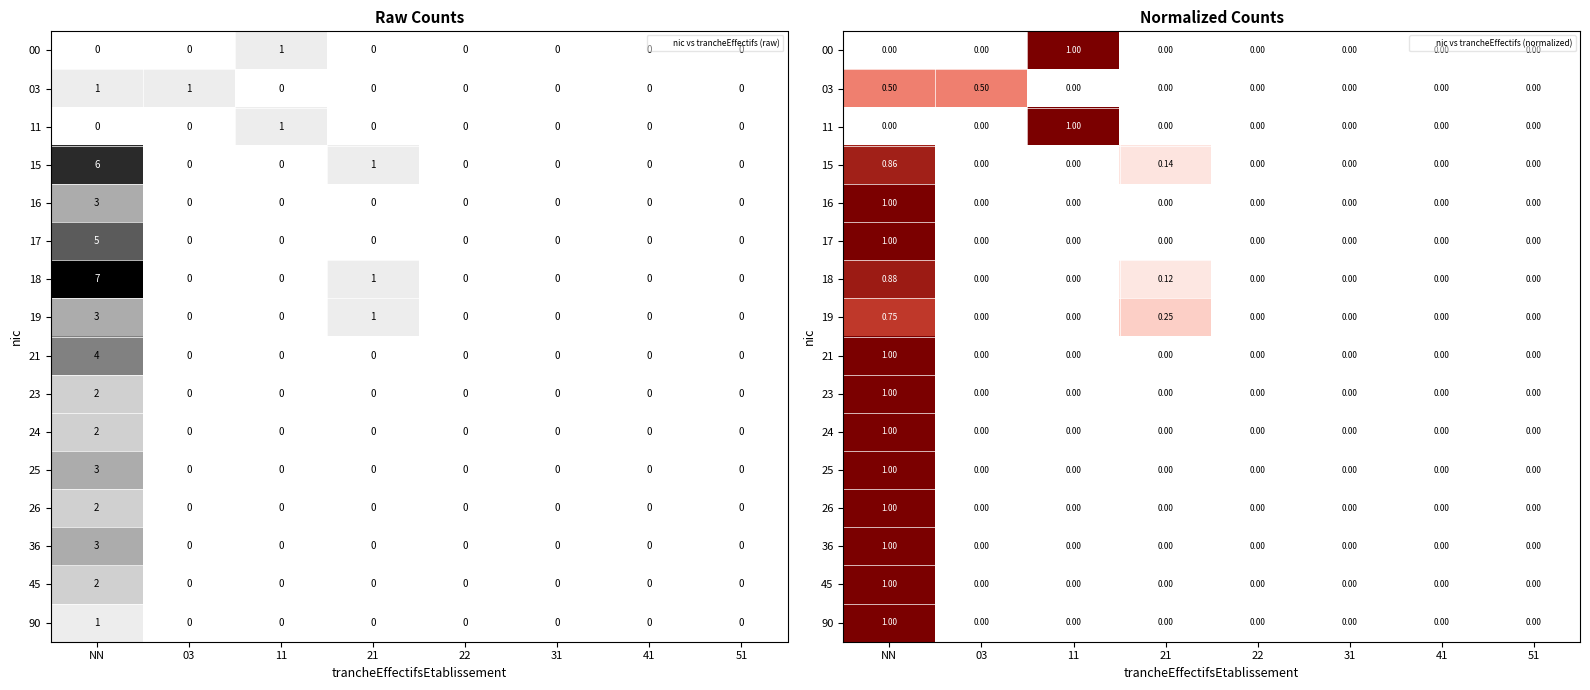

Count the number of categories in the chart.

8